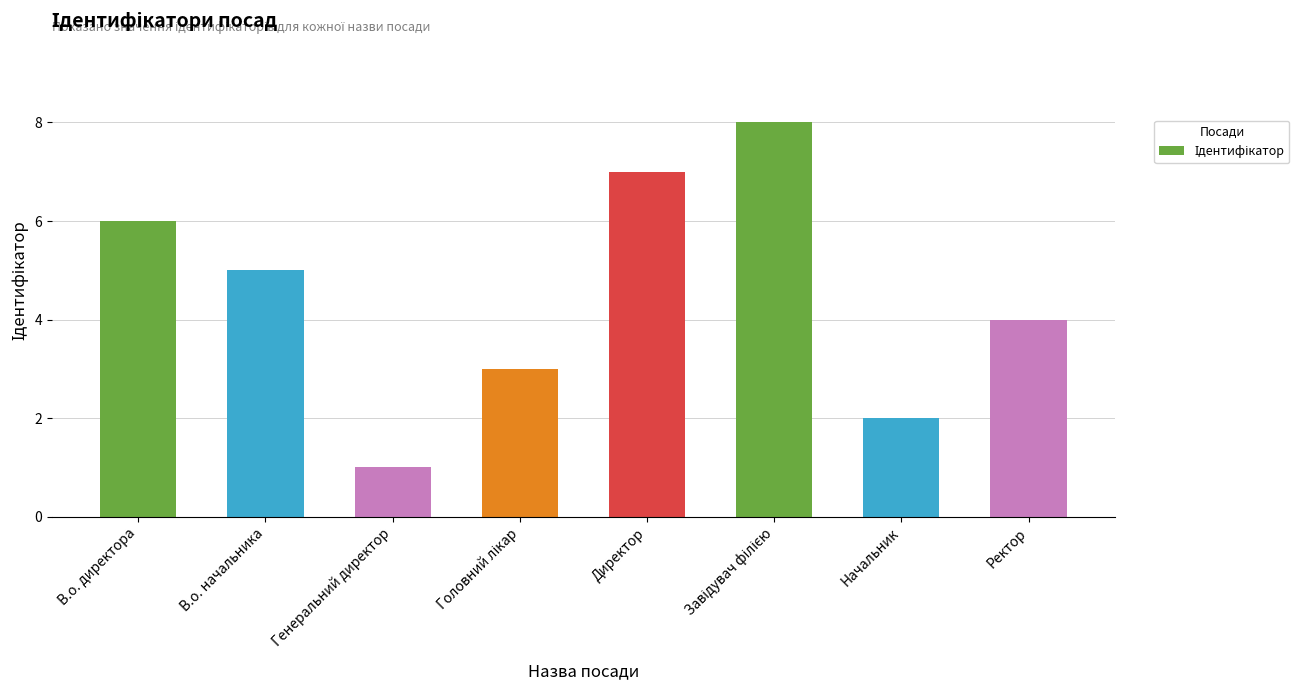

What position from the left is В.о. начальника?

2